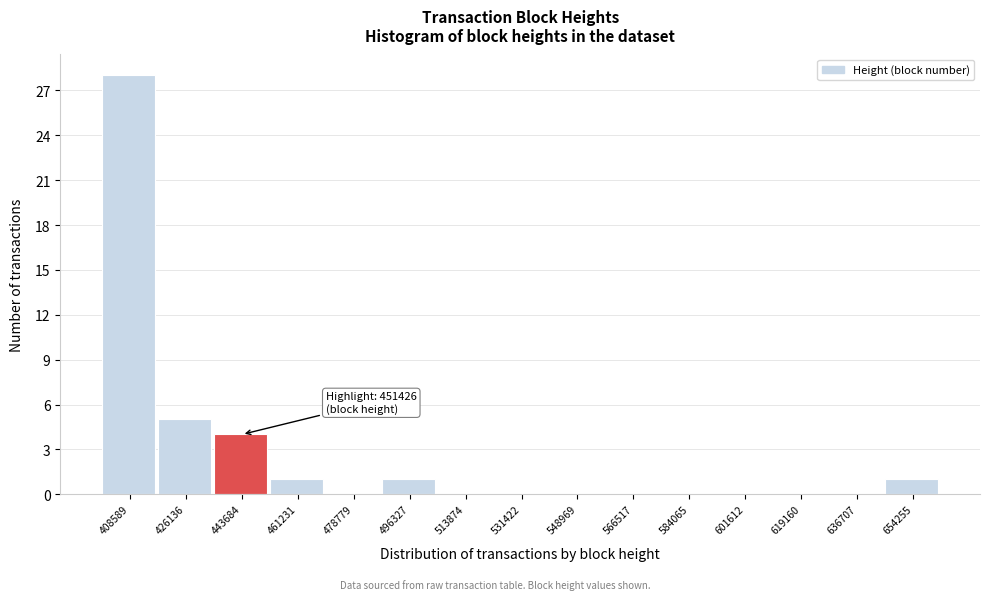

Reading left to right, list all the values displayed in this chart.

408589=28	426136=5	443684=4	461231=1	478779=0	496327=1	513874=0	531422=0	548969=0	566517=0	584065=0	601612=0	619160=0	636707=0	654255=1